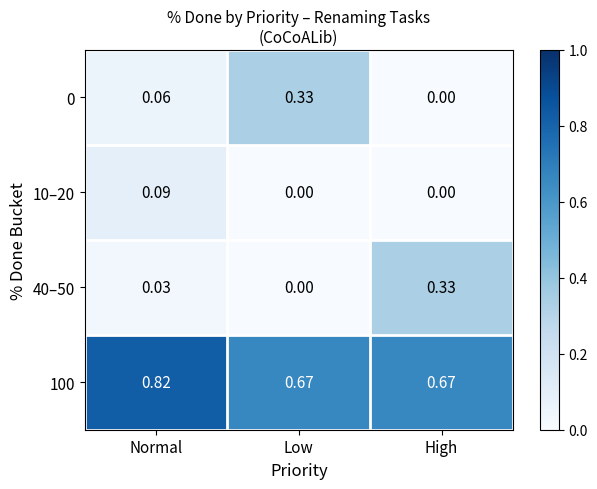

How many values in 0 are above zero?

2